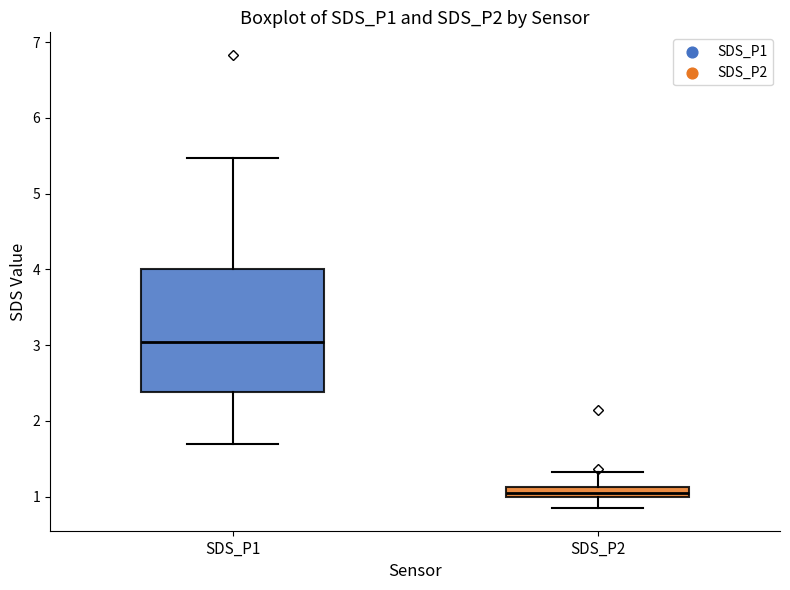

Which box's median line is the lowest?

SDS_P2